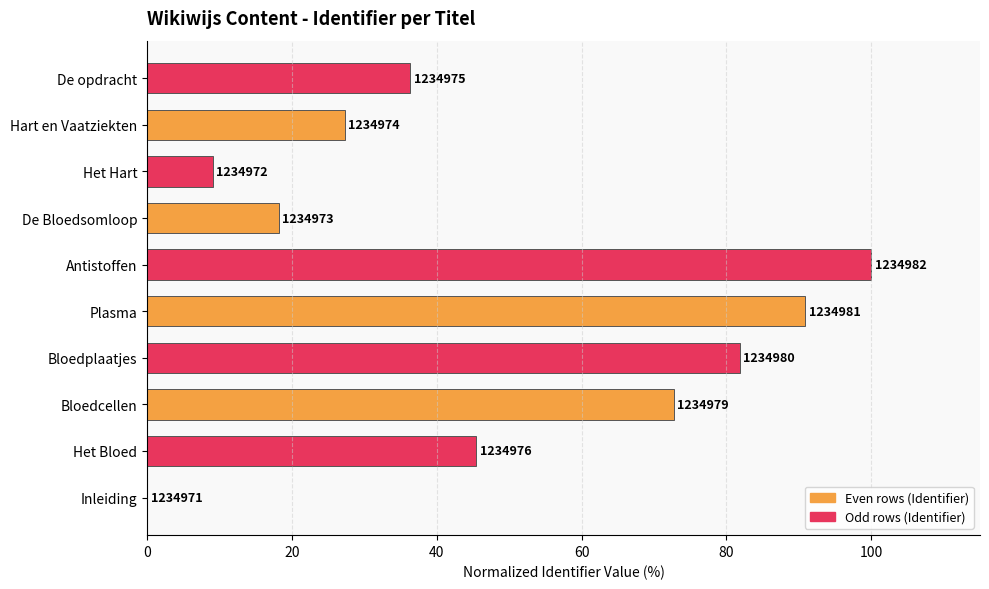

What is the sum of all values?

481.8